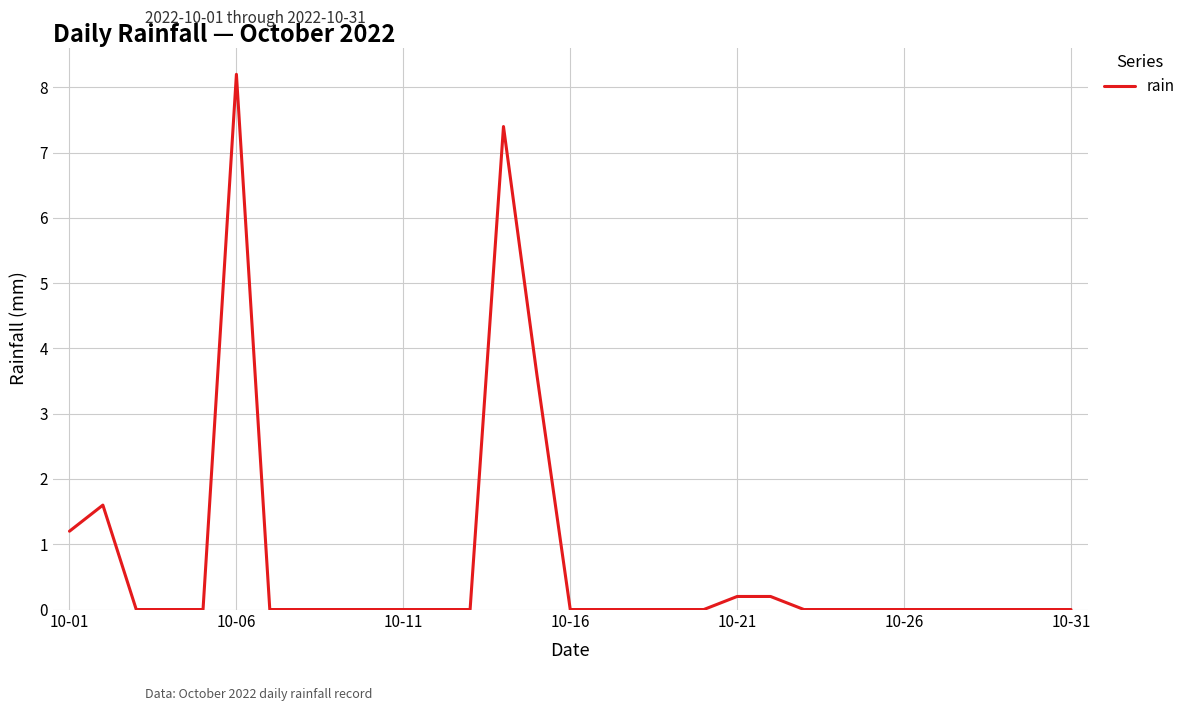

What is the difference between the maximum and second lowest values?

8.2